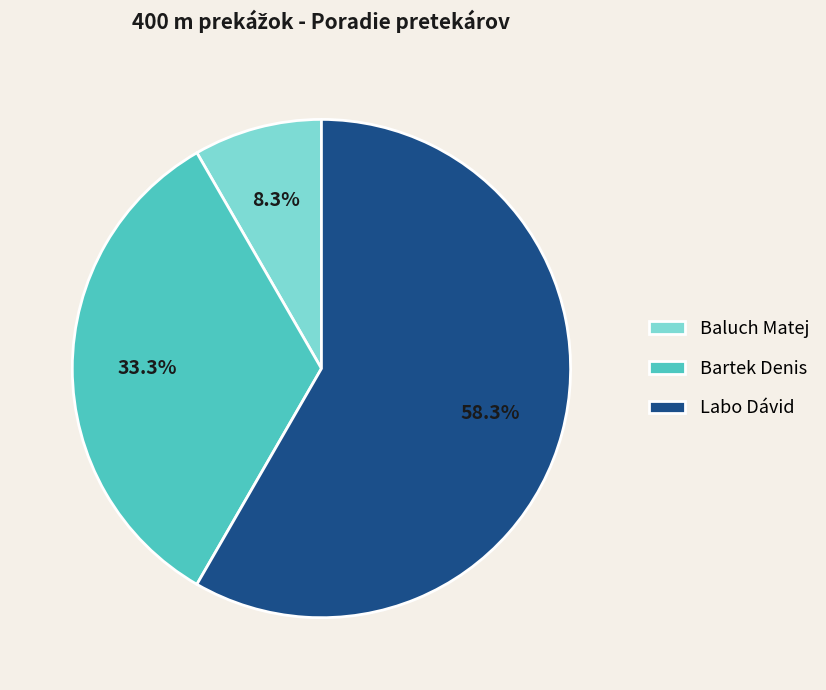

To the nearest percent, what is the combined percentage of Labo Dávid and Baluch Matej?

67%